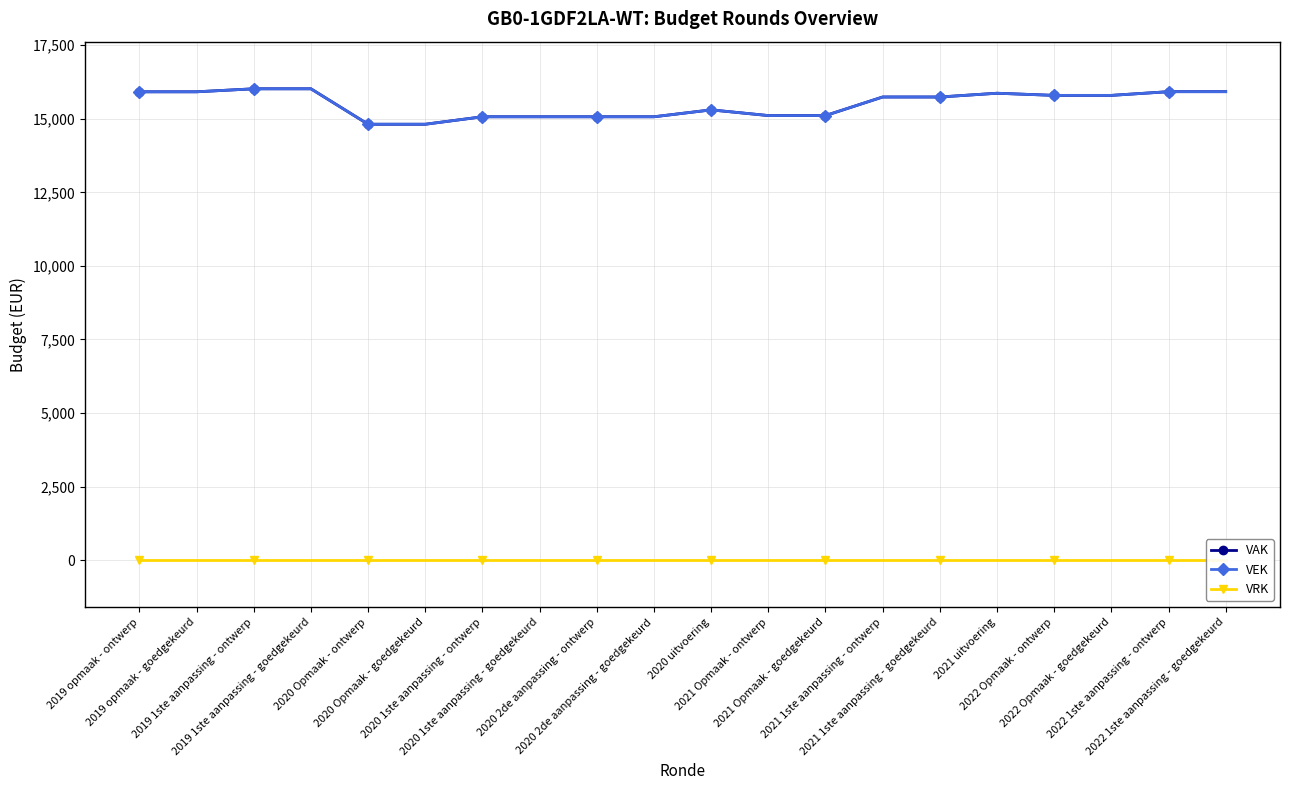

The VAK series shows 8449 at 2019 opmaak - ontwerp. True or false?

False